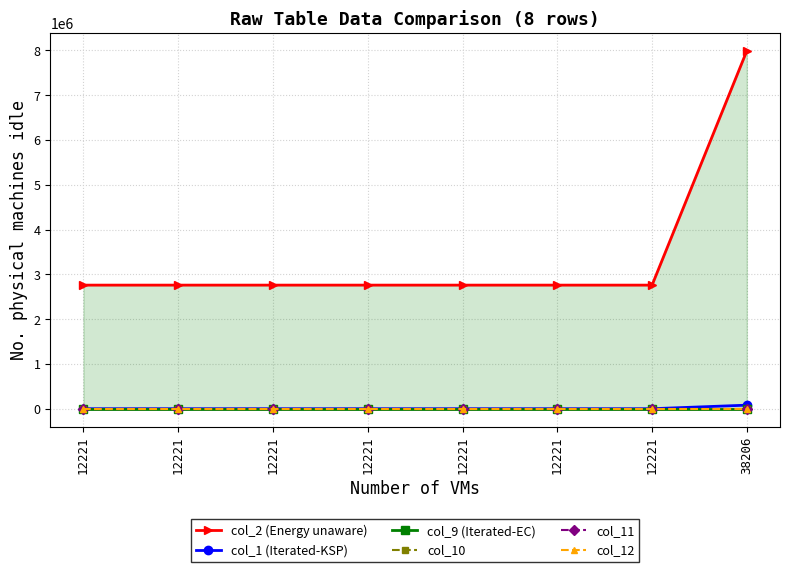

Which series has the widest spread of values?

col_2 (Energy unaware)